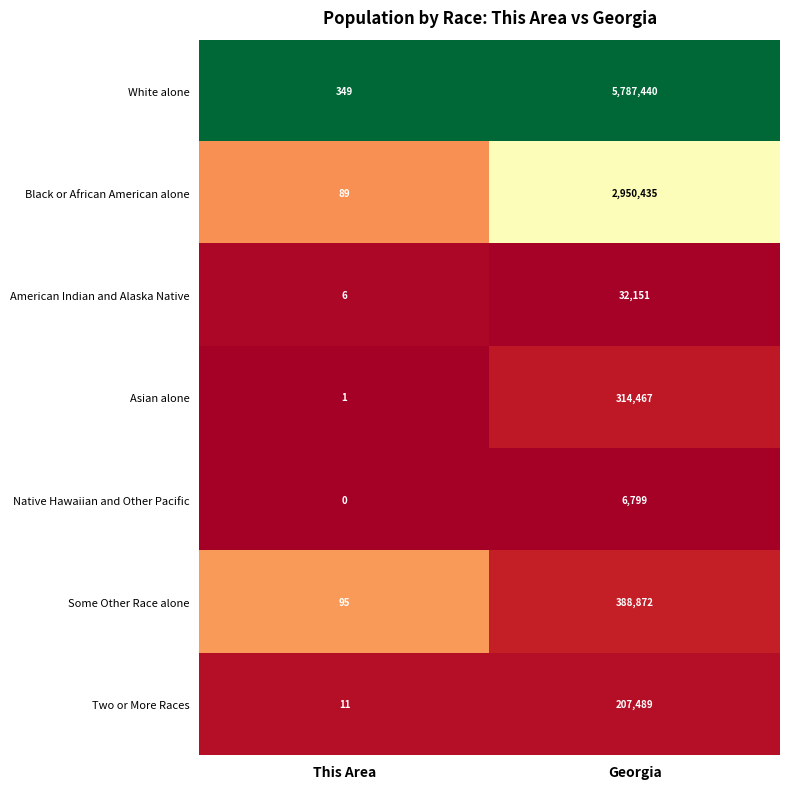

At which category does the chart reach its minimum across all series?

This Area